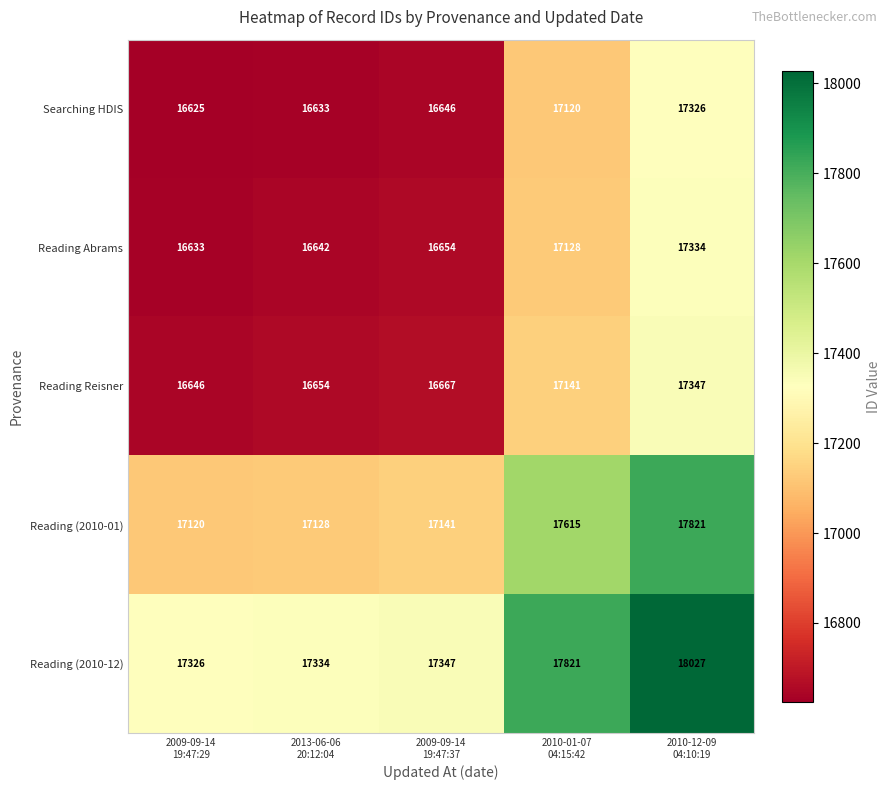

Which series has the largest total across all categories?

Reading (2010-12)